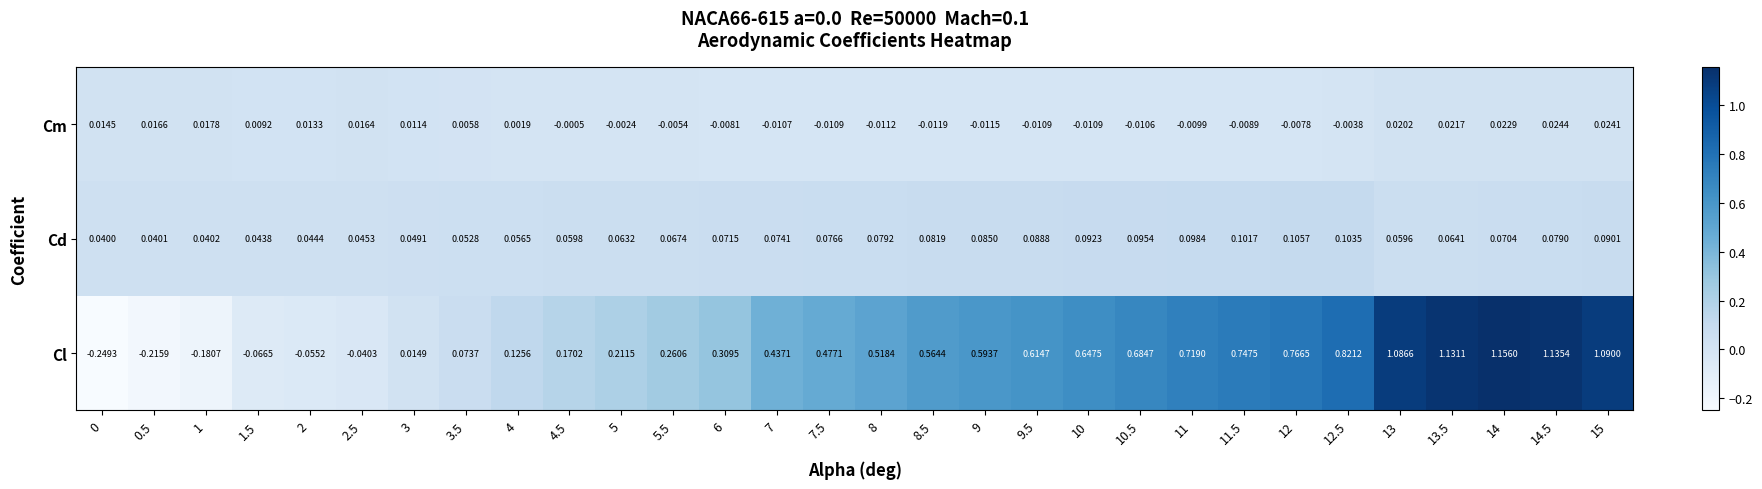

Which series has the widest spread of values?

Cl